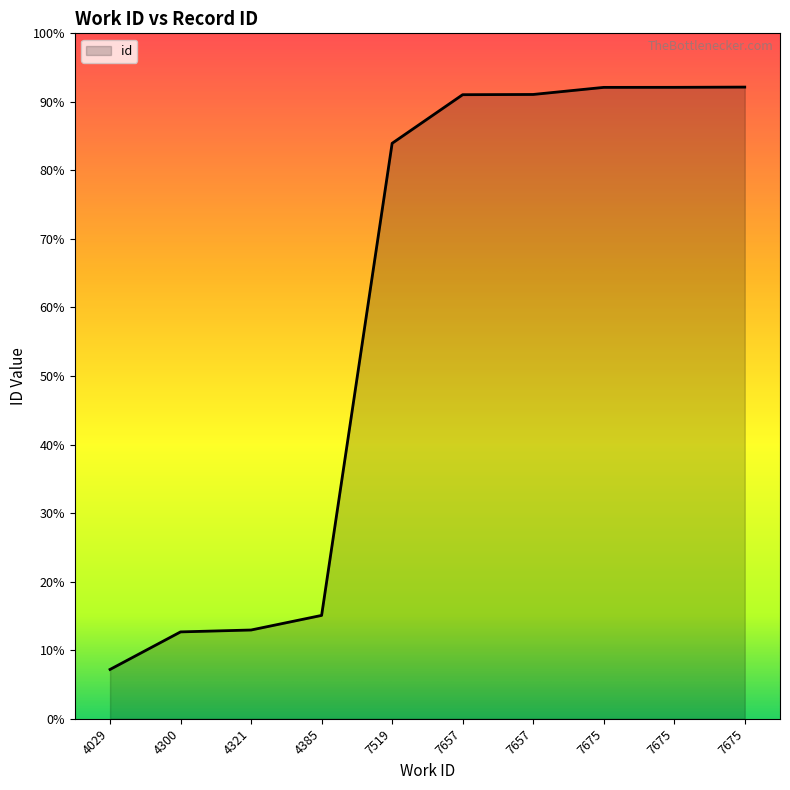

Rank the categories by value from lowest to highest.

4029, 4300, 4321, 4385, 7519, 7657, 7657, 7675, 7675, 7675